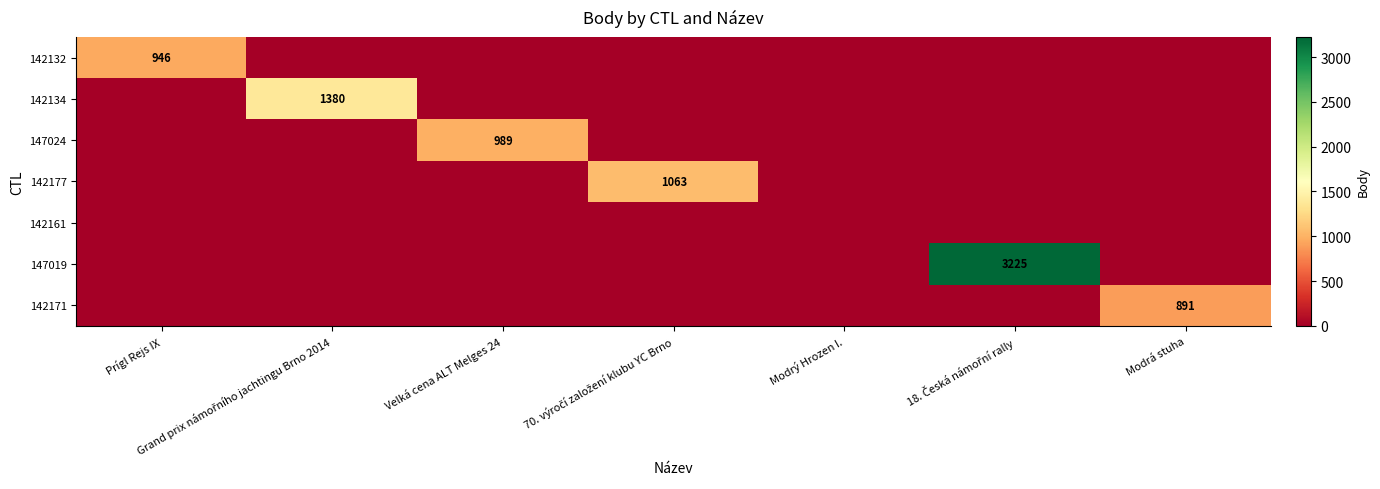

True or false: 147024 has a value of 479 at Velká cena ALT Melges 24.

False